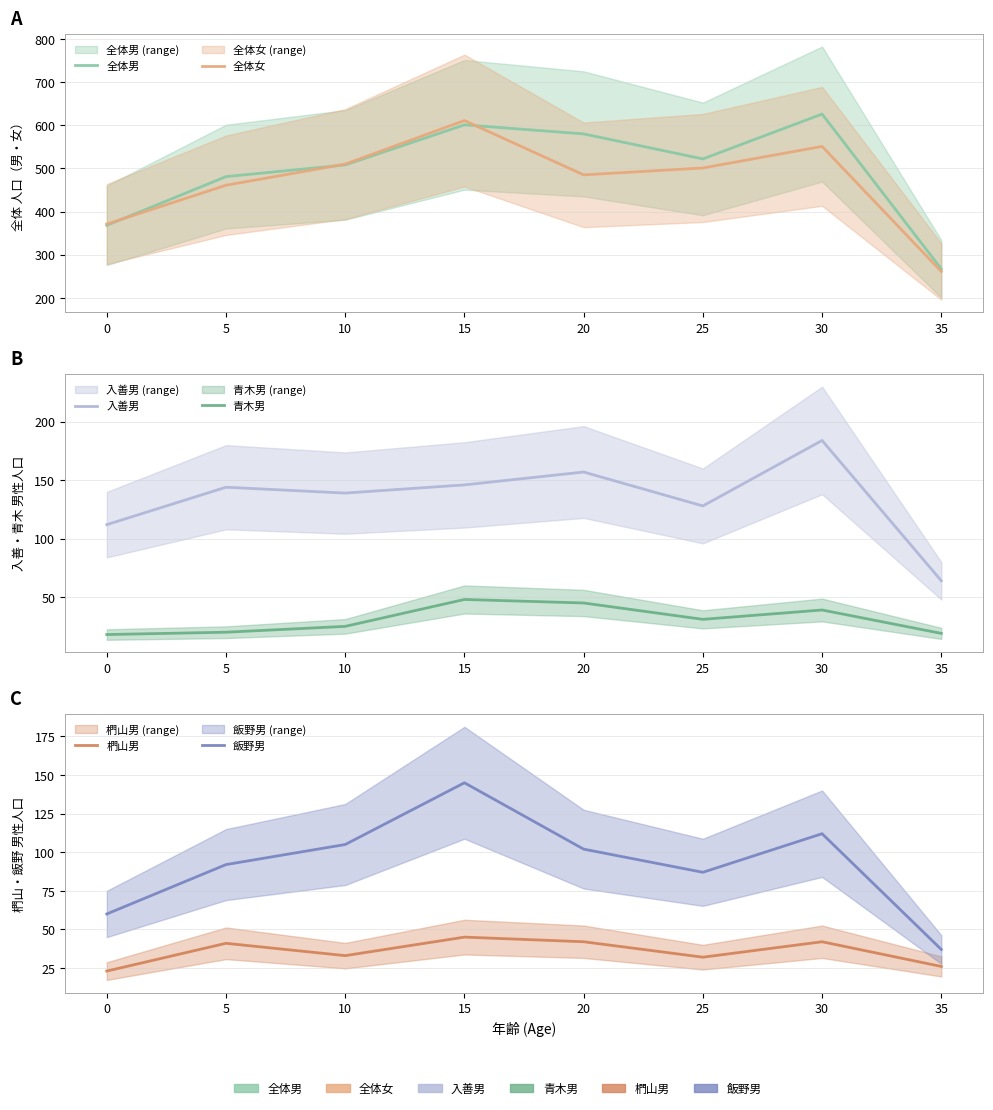

Reading left to right, list all the values displayed in this chart.

全体男: 368	481	508	601	580	522	626	267
全体女: 371	461	510	611	485	501	551	261
入善男: 112	144	139	146	157	128	184	64
青木男: 18	20	25	48	45	31	39	19
椚山男: 23	41	33	45	42	32	42	26
飯野男: 60	92	105	145	102	87	112	37